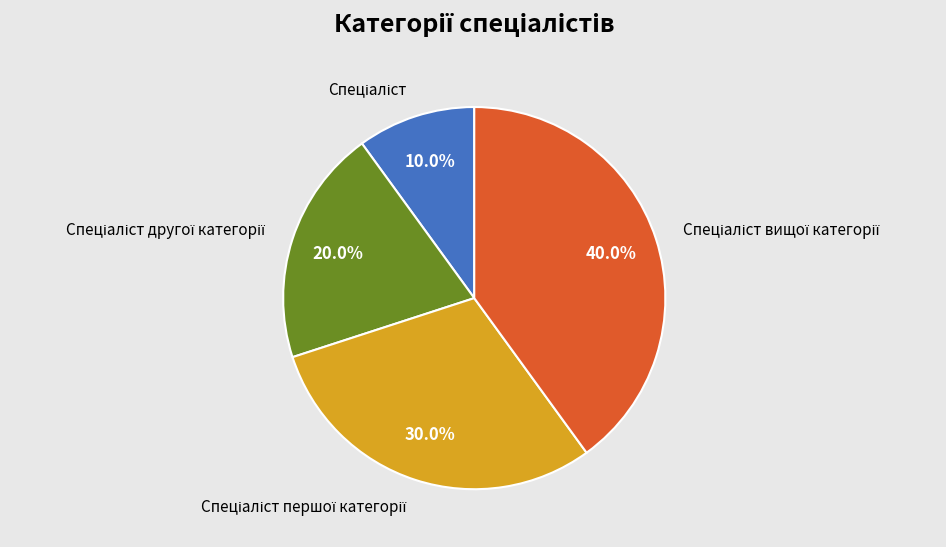

Is there a majority slice in this chart?

No